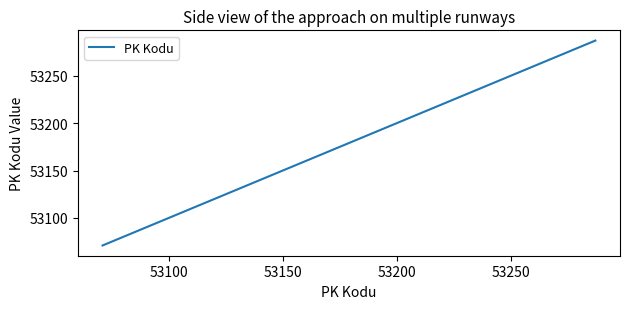

What is the greatest value displayed?

53287